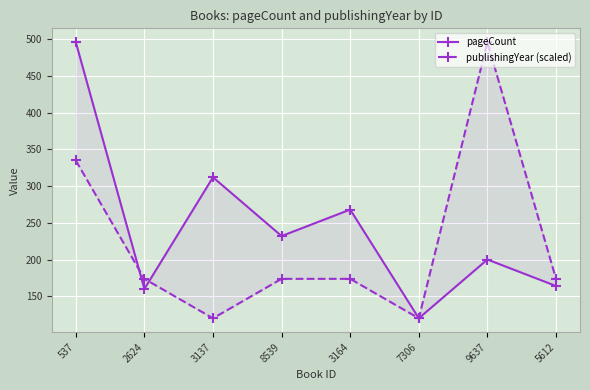

What is the difference between the pageCount values at 537 and 8539?

264.0